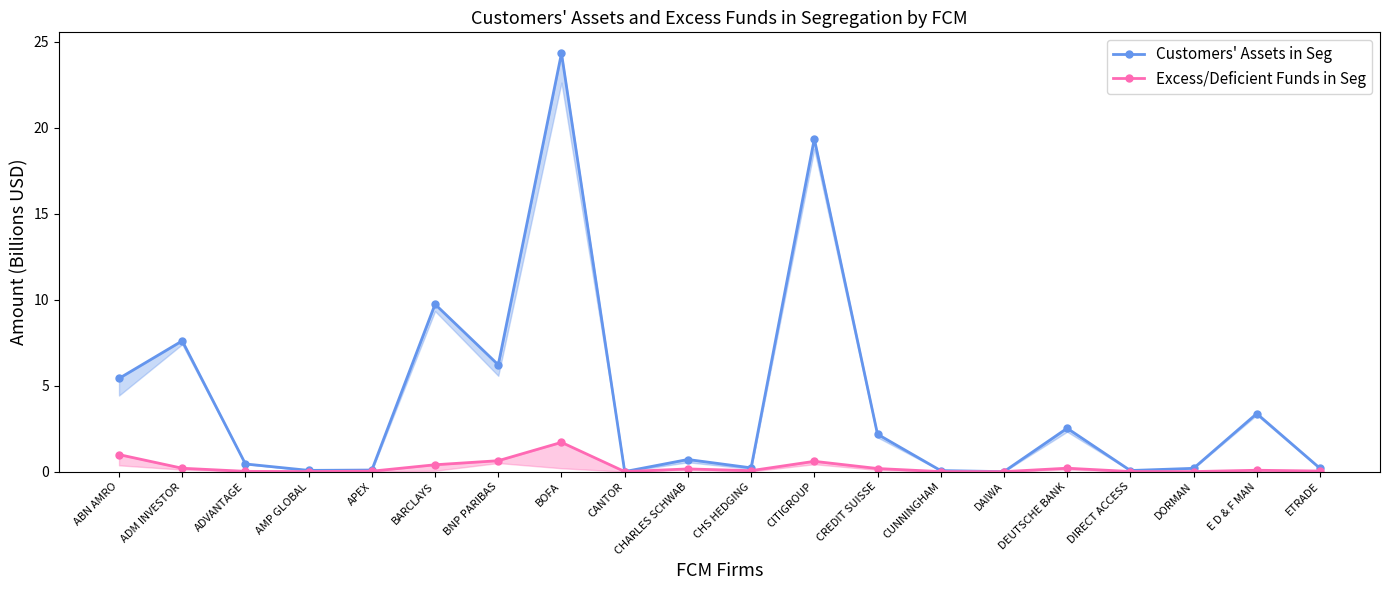

What is the difference between the highest and lowest values at ETRADE?

0.2